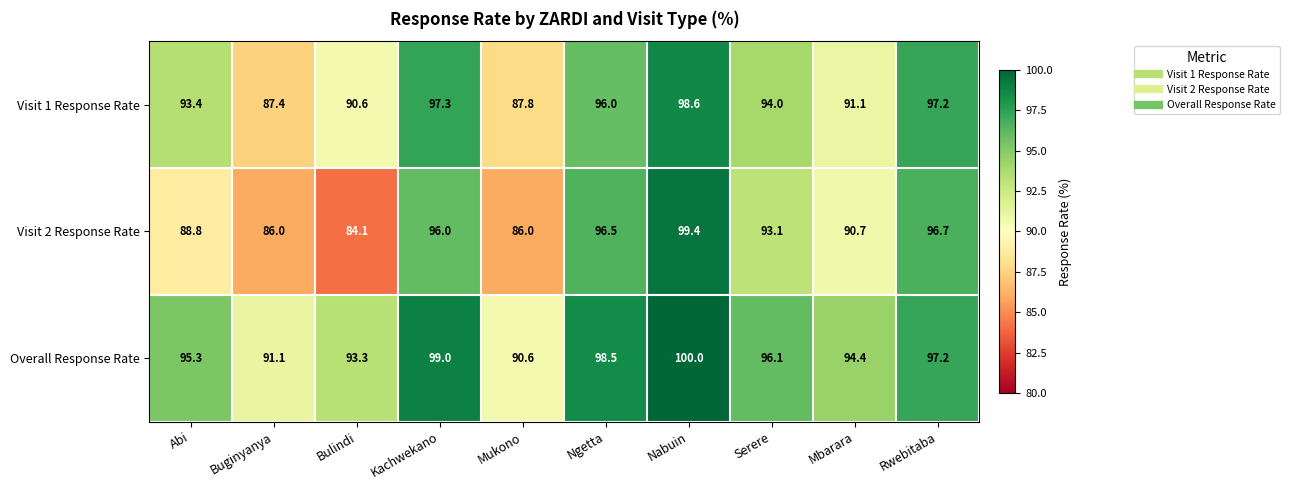

Reading left to right, extract all data points from this chart.

Visit 1 Response Rate: 93.4	87.4	90.6	97.3	87.8	96.0	98.6	94.0	91.1	97.2
Visit 2 Response Rate: 88.8	86.0	84.1	96.0	86.0	96.5	99.4	93.1	90.7	96.7
Overall Response Rate: 95.3	91.1	93.3	99.0	90.6	98.5	100.0	96.1	94.4	97.2